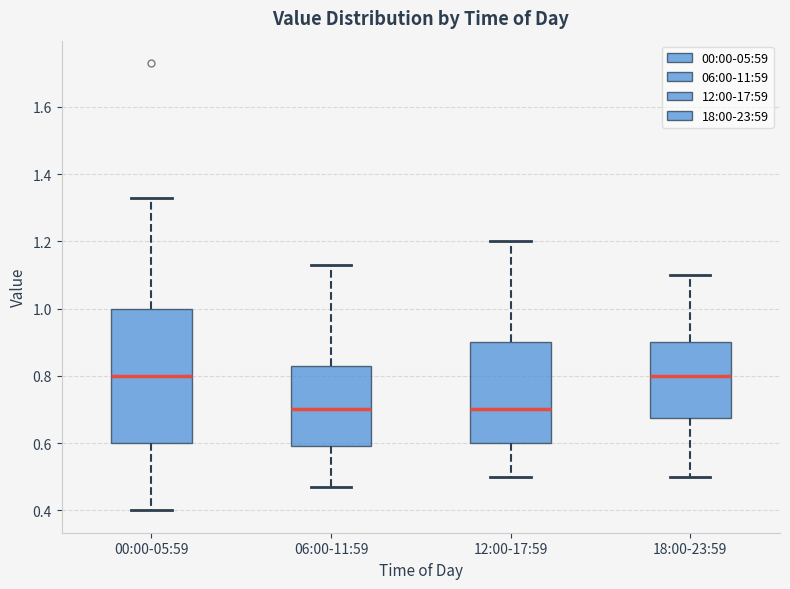

Reading left to right, read every box against the y-axis: the position of its median line, the range the box covers, and the ends of its whiskers. The values are not printed on the chart, so give them approximately, as read against the axis.

00:00-05:59: median 0.80, box 0.60 to 1.00, whiskers 0.40 to 1.34
06:00-11:59: median 0.70, box 0.60 to 0.84, whiskers 0.48 to 1.14
12:00-17:59: median 0.70, box 0.60 to 0.90, whiskers 0.50 to 1.20
18:00-23:59: median 0.80, box 0.68 to 0.90, whiskers 0.50 to 1.10